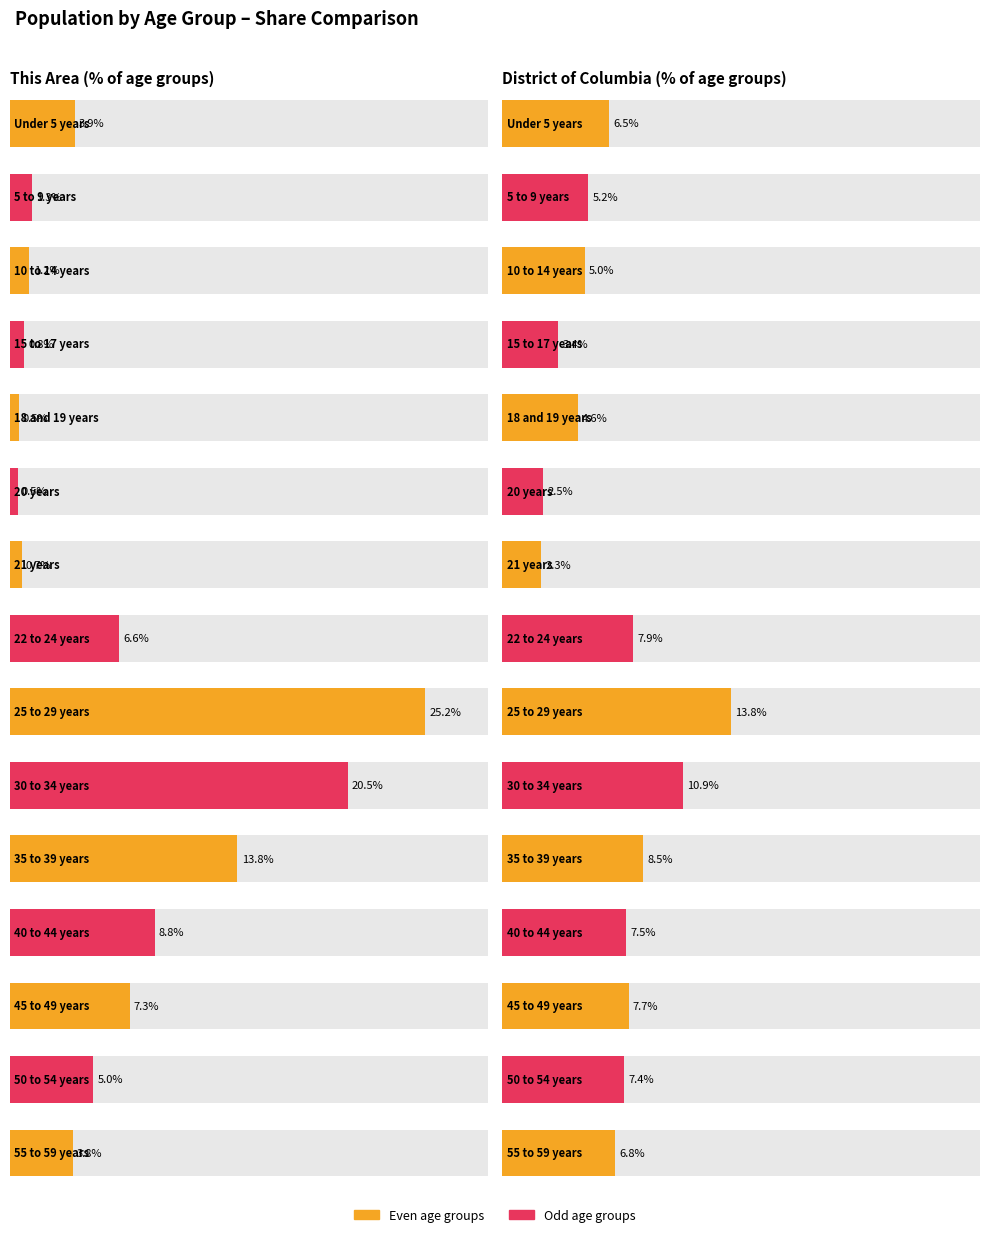

Which category has the lowest value in the This Area series?

20 years